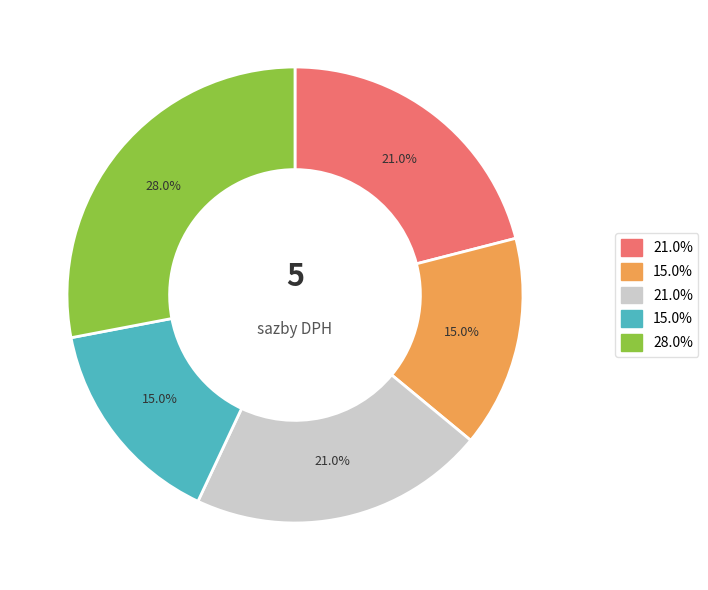

Does any single category account for the majority?

No